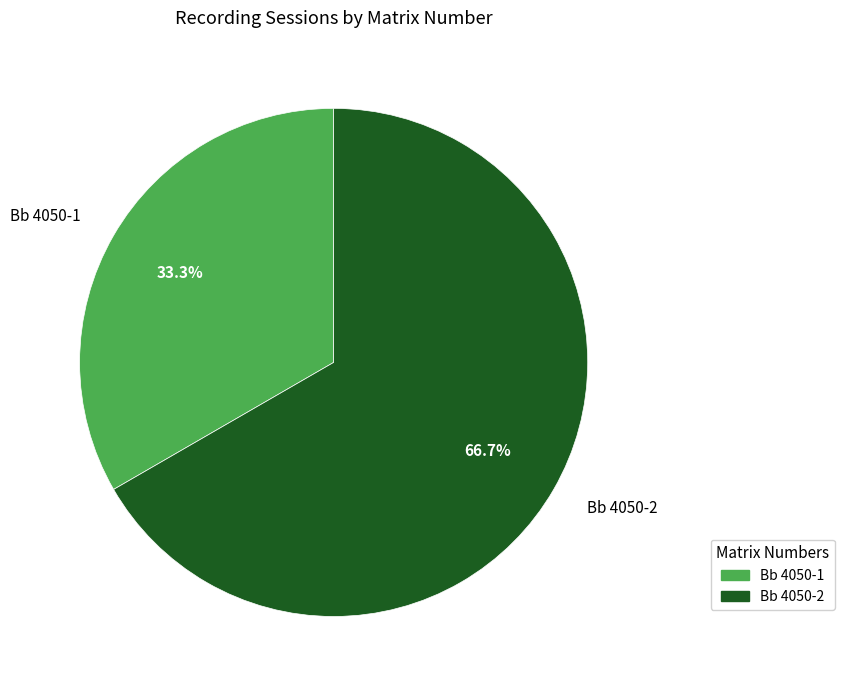

How many slices are in this pie chart?

2